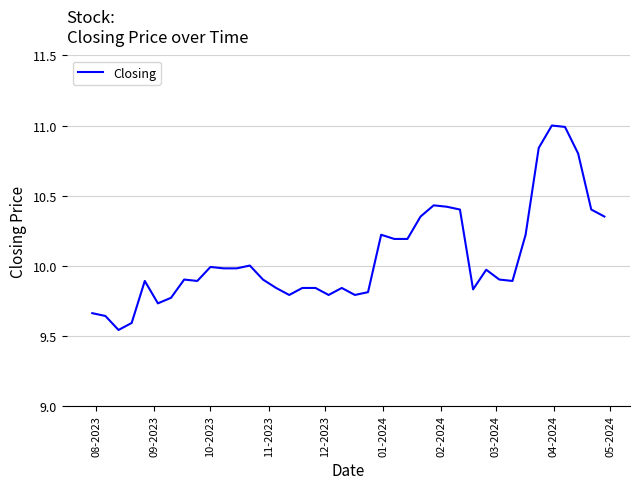

What is the difference between the maximum and minimum values?

1.5